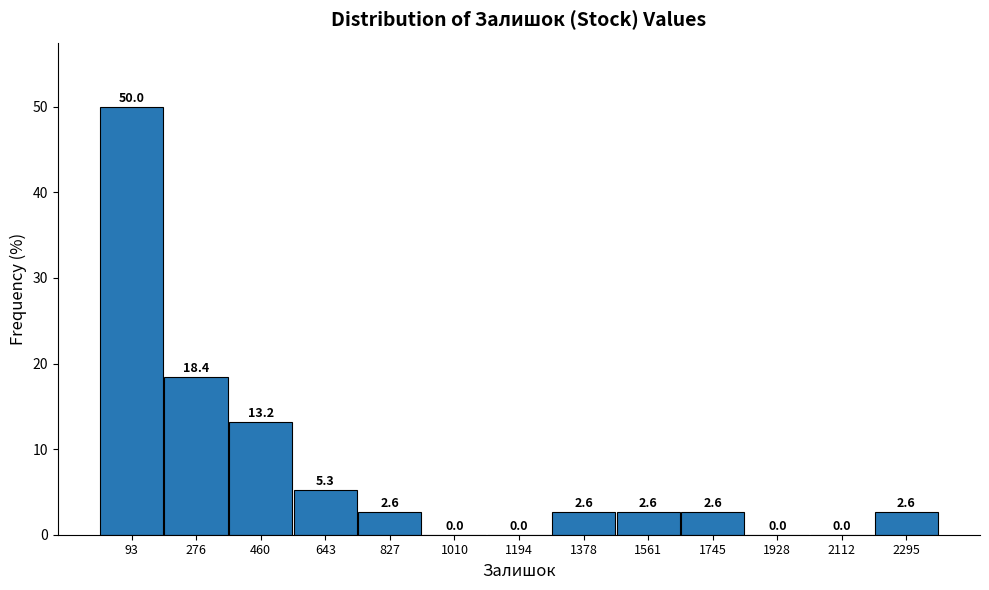

What is the height of the bar covering 360 to 560 on the x-axis? The bar edges are not printed on the chart, so give them approximately, as read against the axis.

13.2